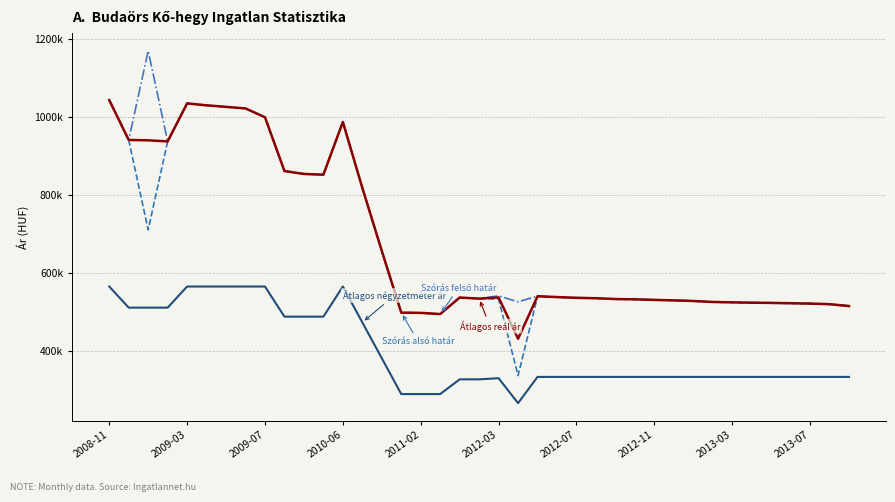

What is the label of the 3rd point from the left?

2009-07